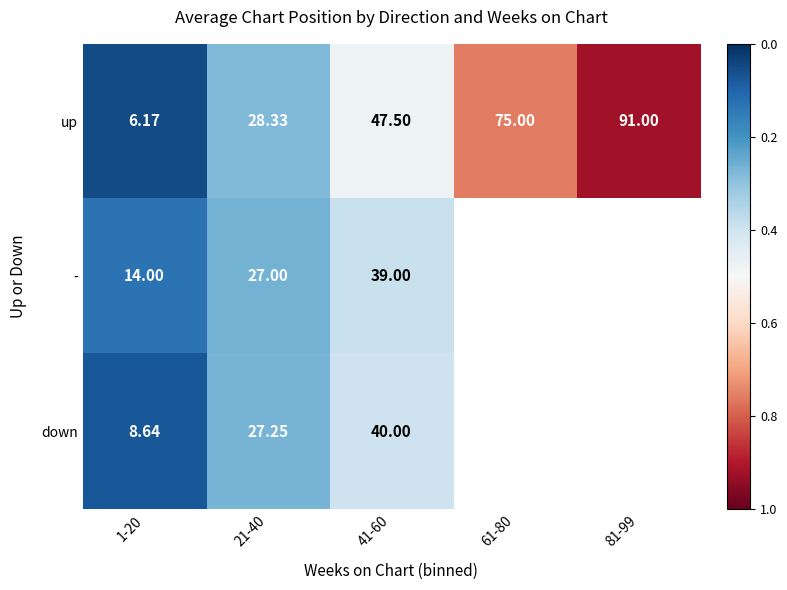

The value of - at 21-40 is 1.2. True or false?

False